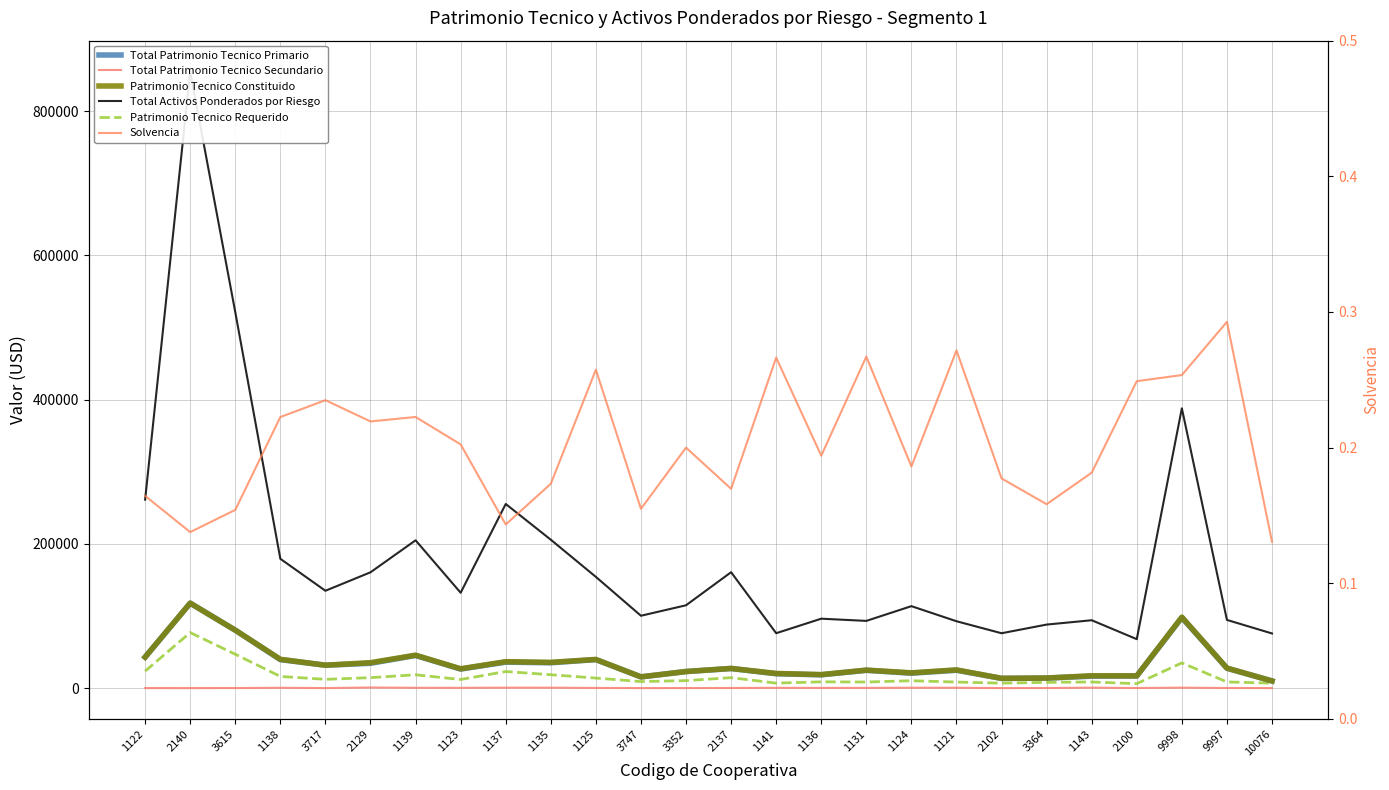

Which series has the widest spread of values?

Total Activos Ponderados por Riesgo